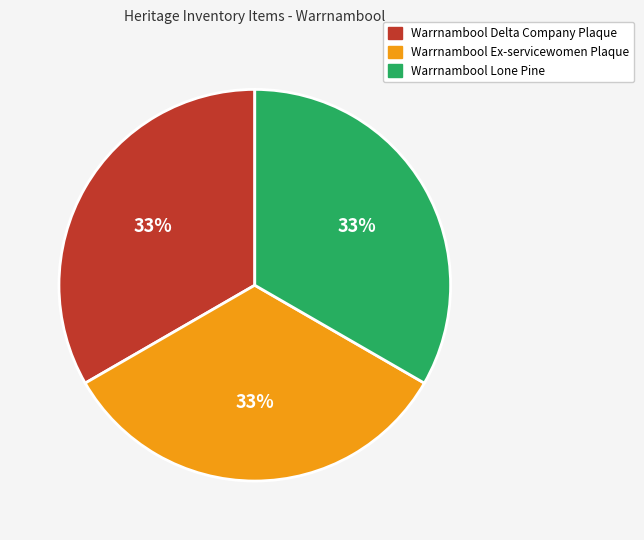

The Warrnambool Delta Company Plaque slice represents 46% of the pie. True or false?

False